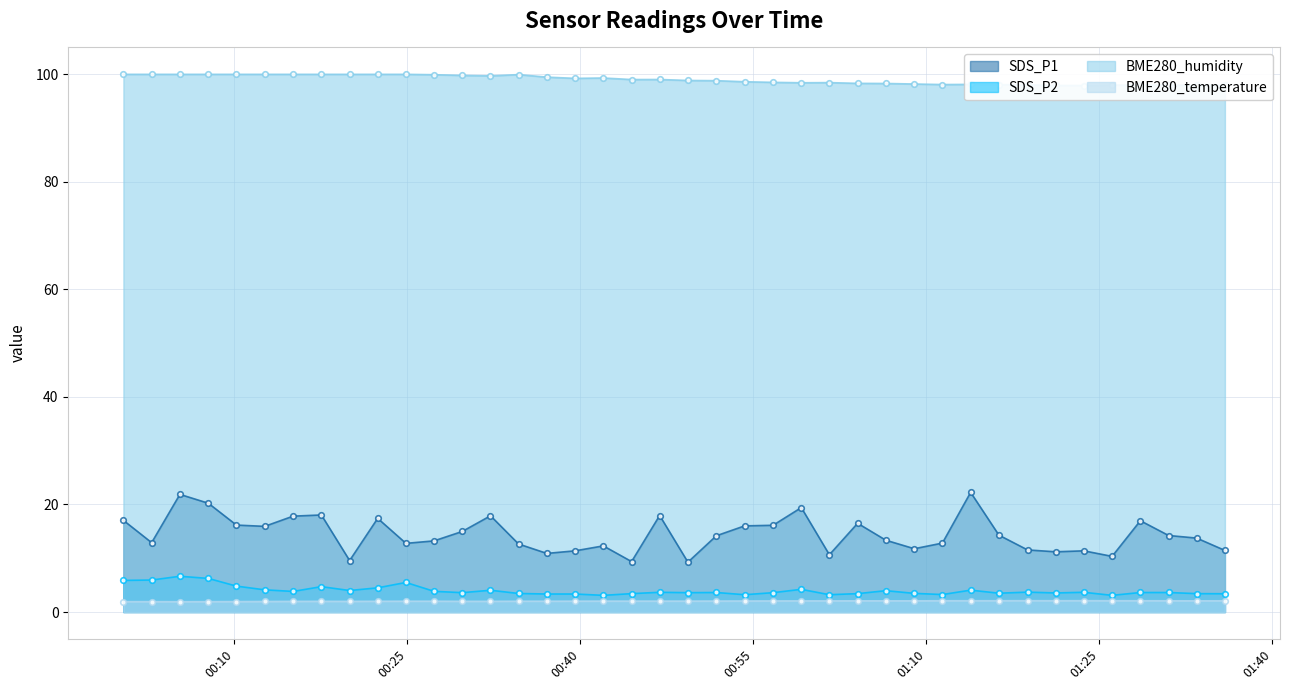

At which category does the chart reach its minimum across all series?

2024/01/12 00:05:16